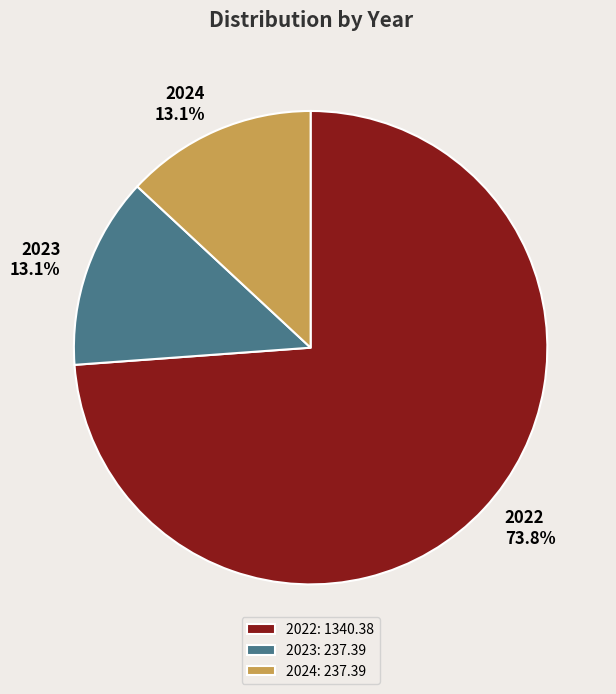

To the nearest percent, what is the average slice percentage?

33%